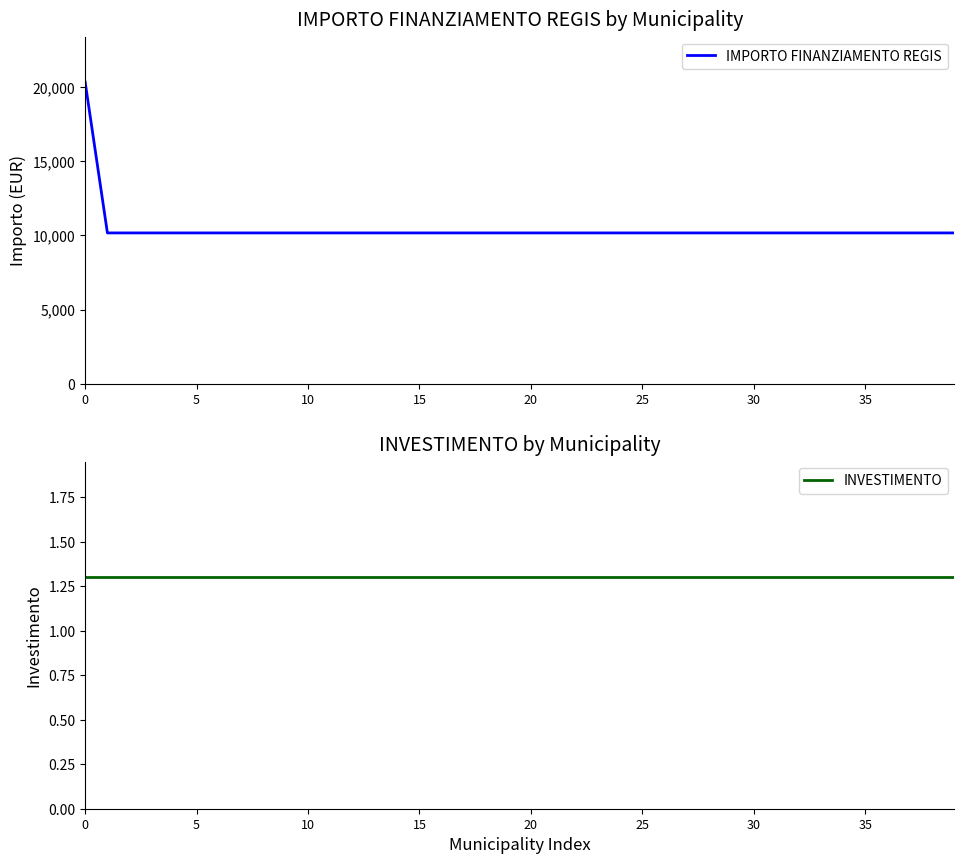

List the series in order of their peak value, highest first.

IMPORTO FINANZIAMENTO REGIS, INVESTIMENTO